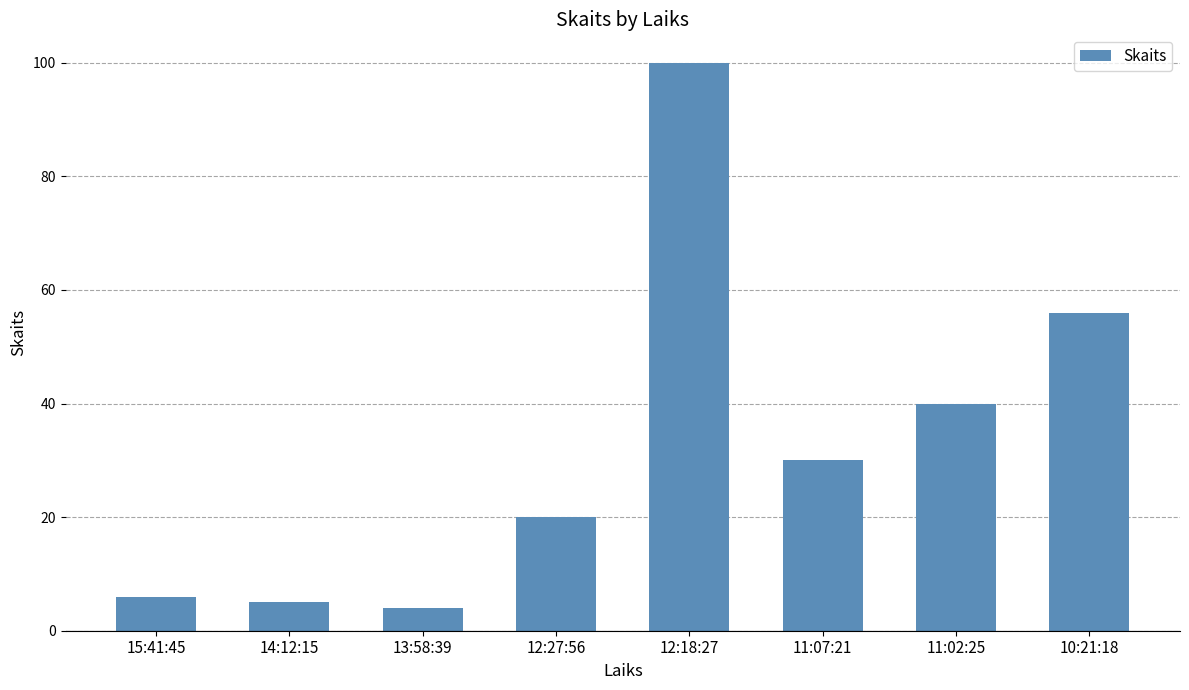

The chart shows a value of 11 at 15:41:45. True or false?

False